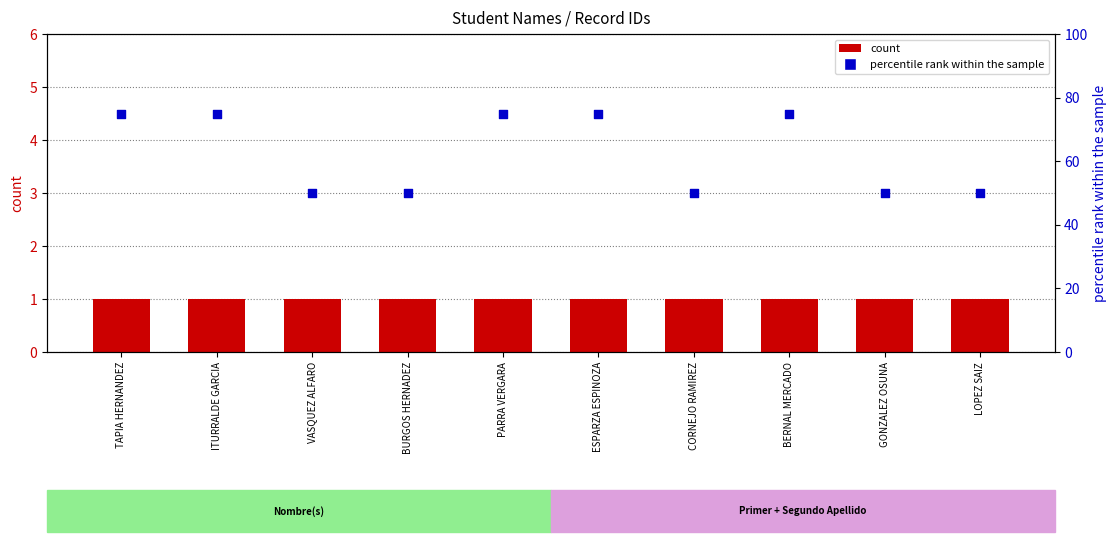

What are all the series names shown in the legend?

count, percentile rank within the sample